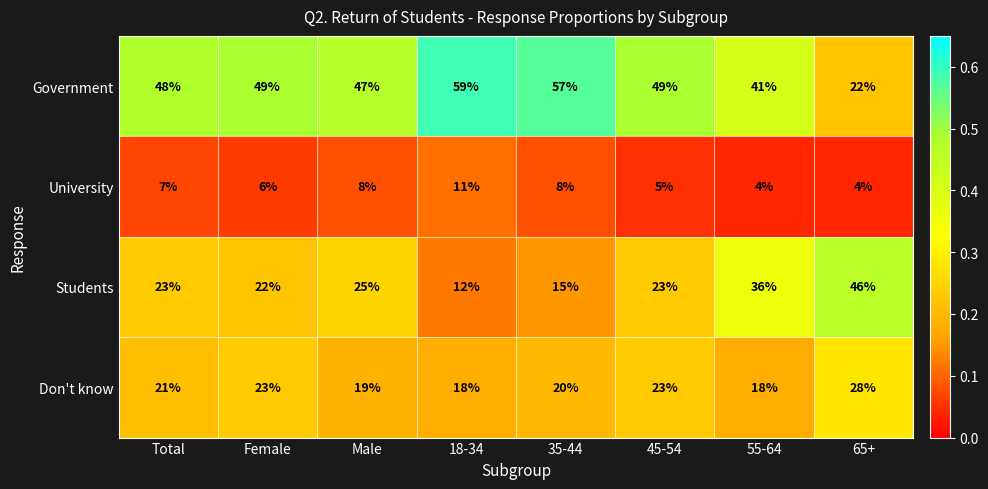

Read the University value at 35-44.

8